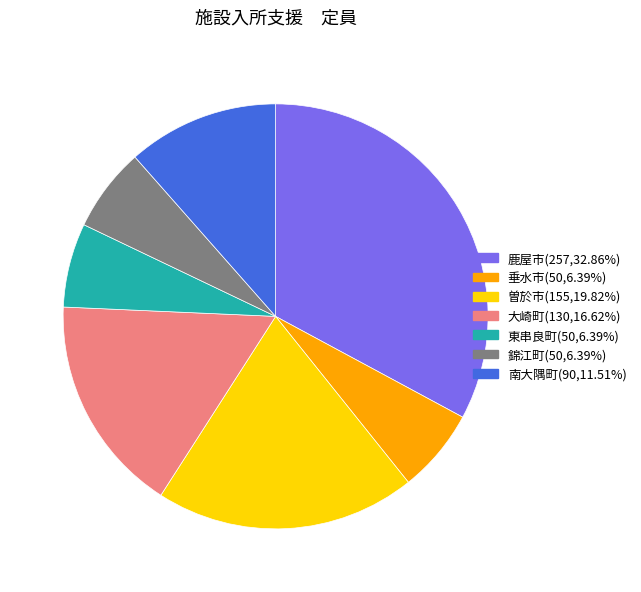

How many segments does this pie chart have?

7